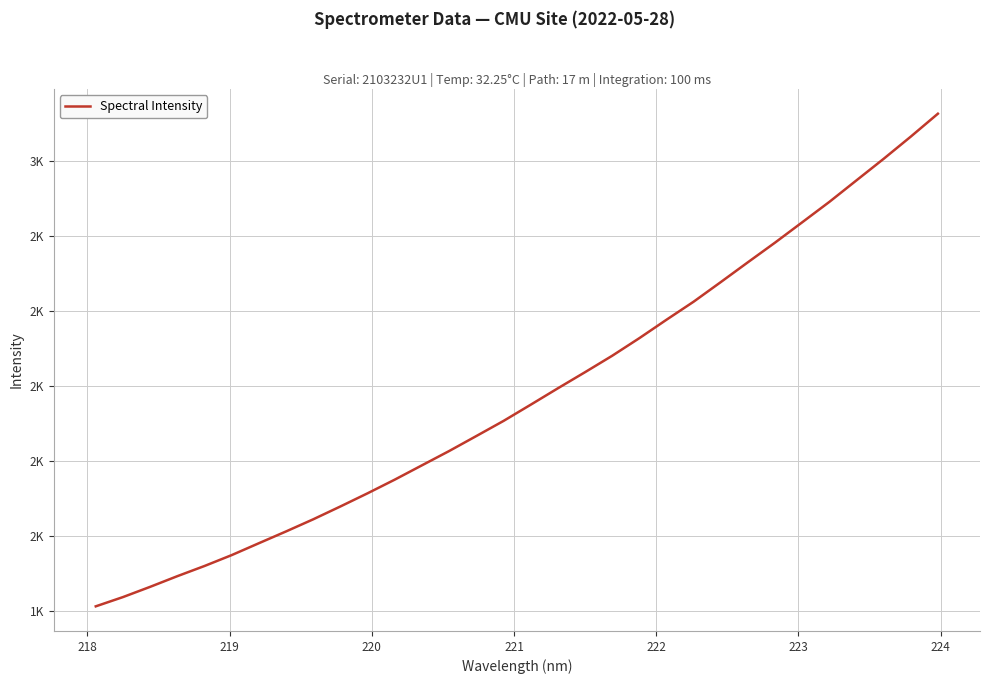

What is the greatest value displayed?

2726.4